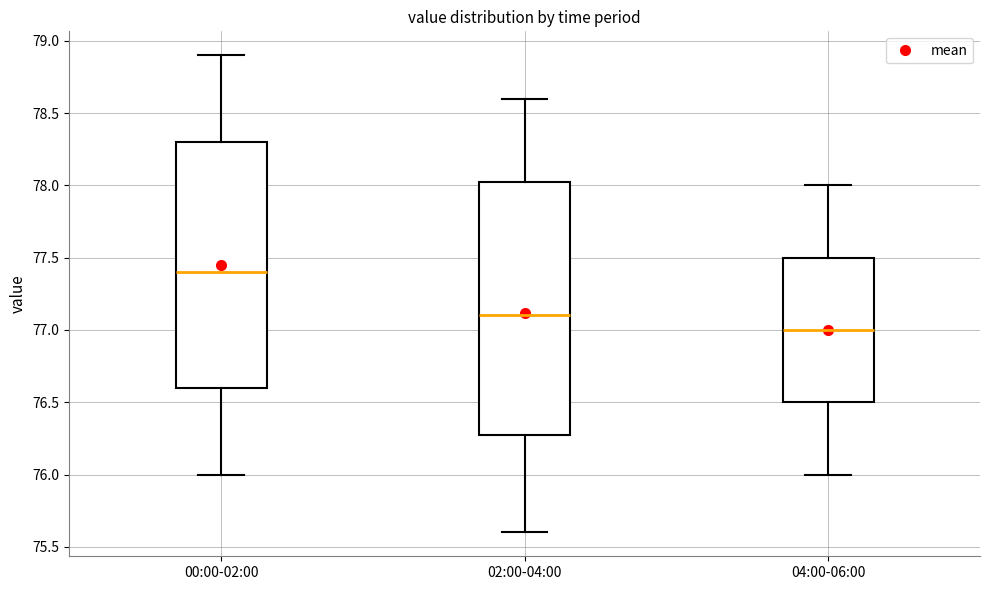

Where is the lower edge of the box for 04:00-06:00 on the y-axis? The values are not printed on the chart, so give them approximately, as read against the axis.

76.50